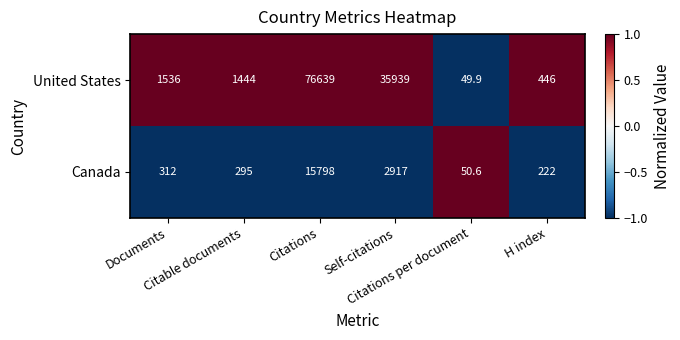

What is the highest value of the United States series?

76639.0